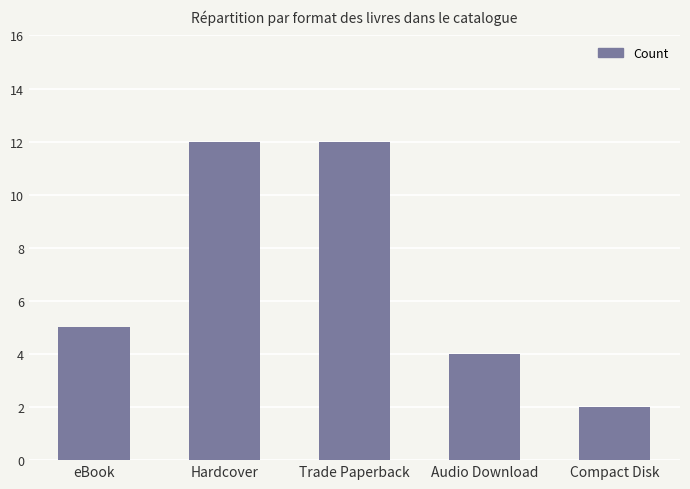

Approximately how many times larger is the value at Compact Disk compared to Hardcover?

0.2